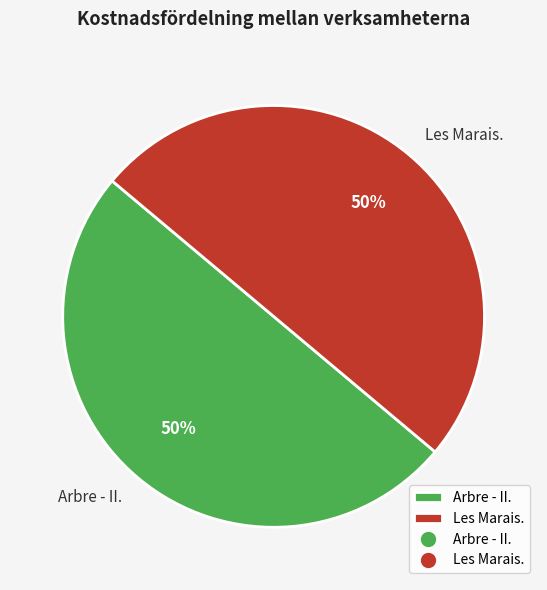

To the nearest percent, what portion does Arbre - II. represent?

50%